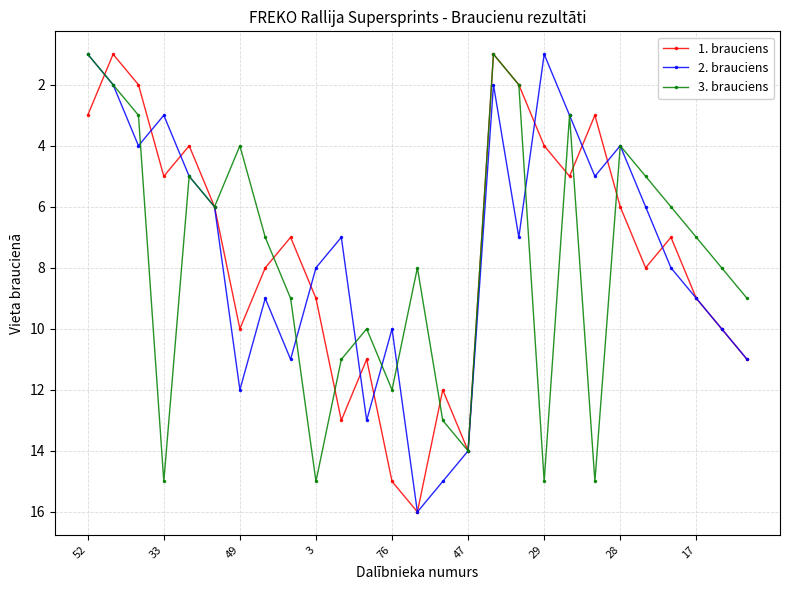

What is the greatest value displayed?

16